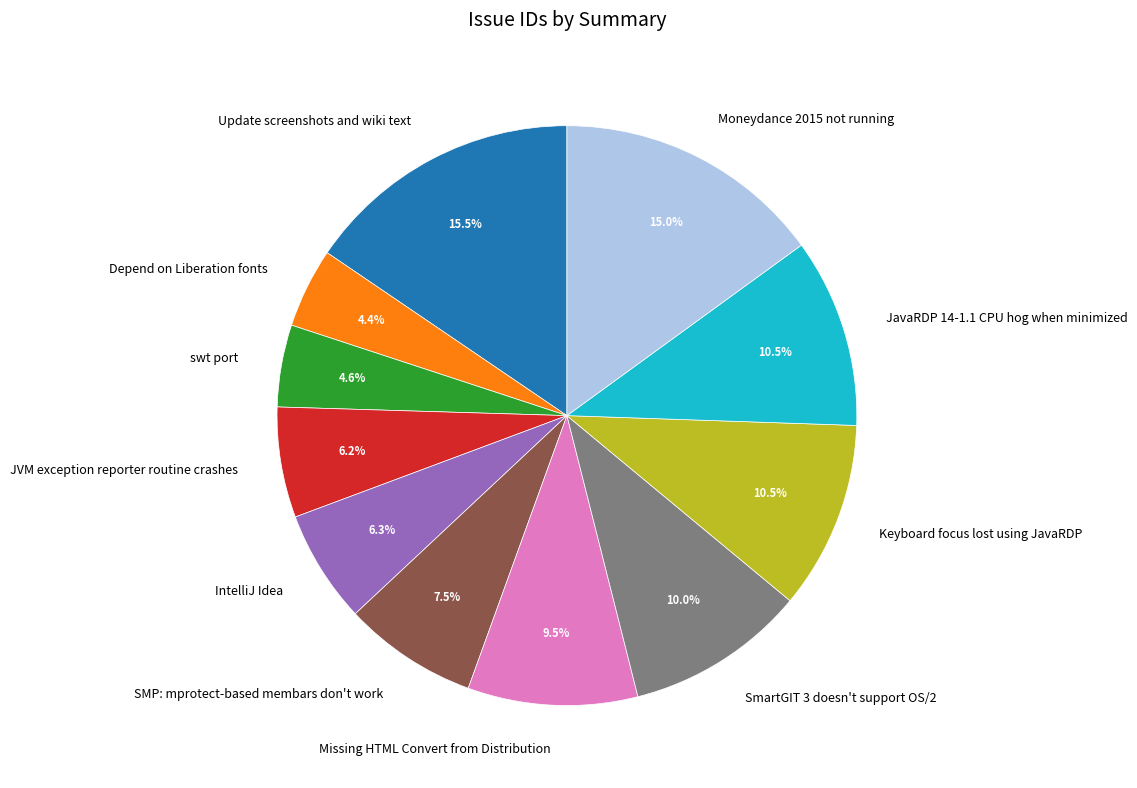

Which category has the biggest portion of the pie?

Update screenshots and wiki text